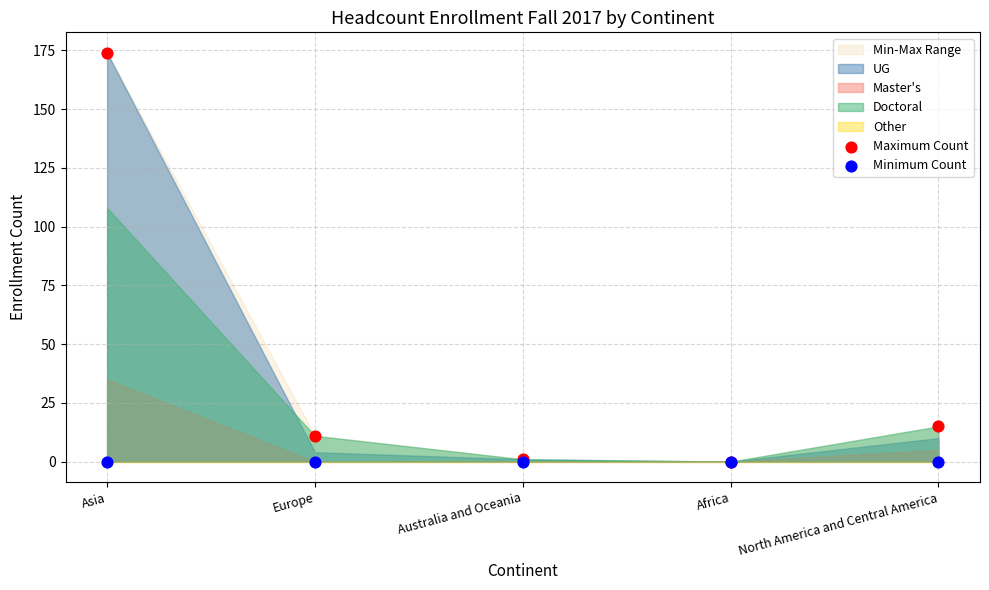

Across all series, what Y value is closest to 87?

15